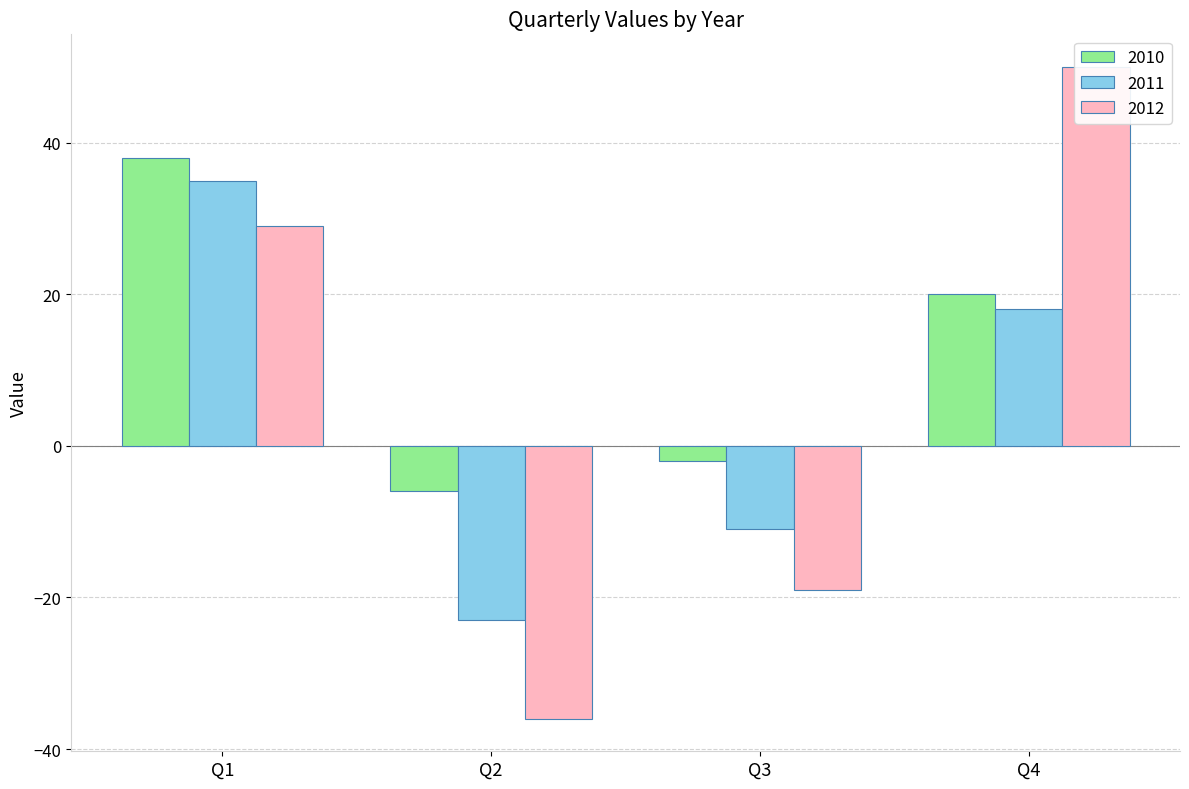

Which category has the lowest value in the 2010 series?

Q2